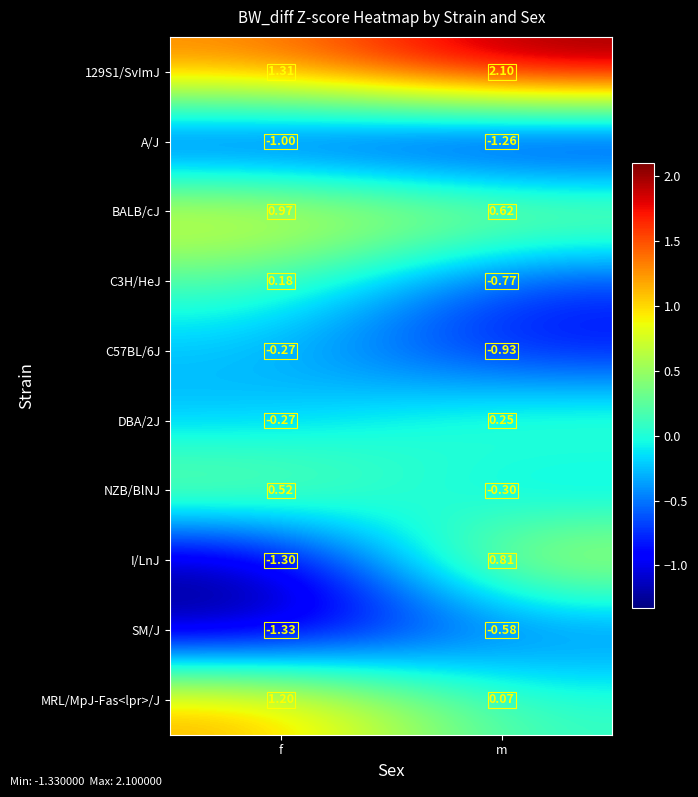

Rank the categories by SM/J value from highest to lowest.

m, f